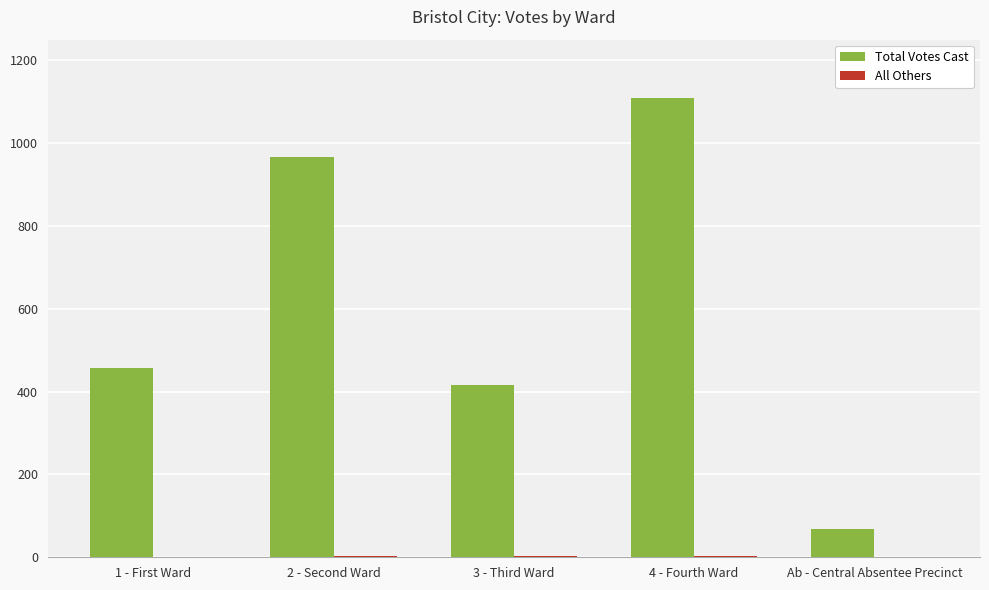

At which category is the sum across all series the highest?

4 - Fourth Ward